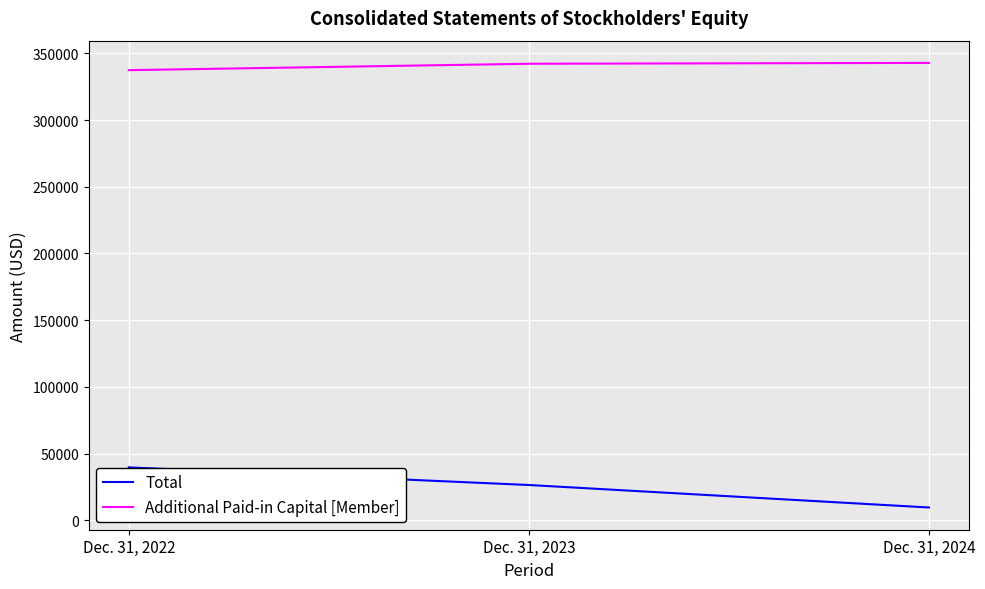

Is the value of Additional Paid-in Capital [Member] at Dec. 31, 2022 greater than the value of Total at Dec. 31, 2023?

Yes